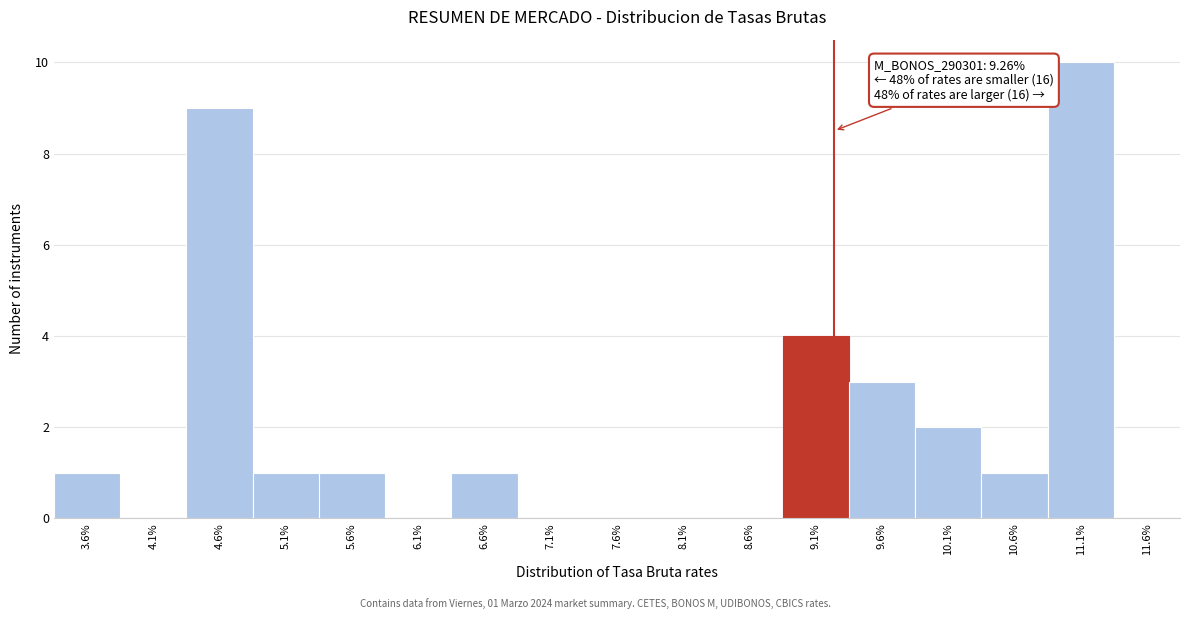

Which range on the x-axis has the tallest bar?

10.87 to 11.37